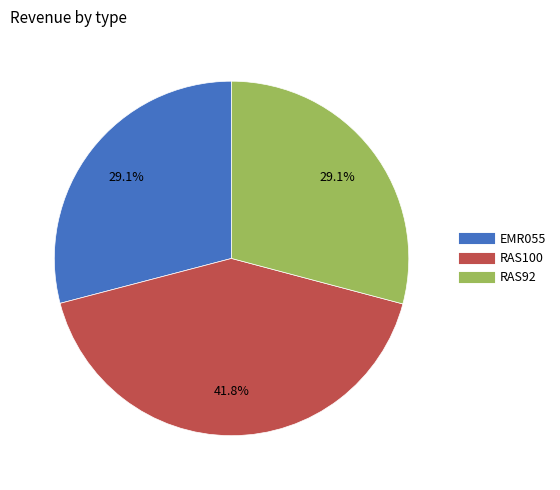

To the nearest percent, what percentage of the pie is RAS100?

42%